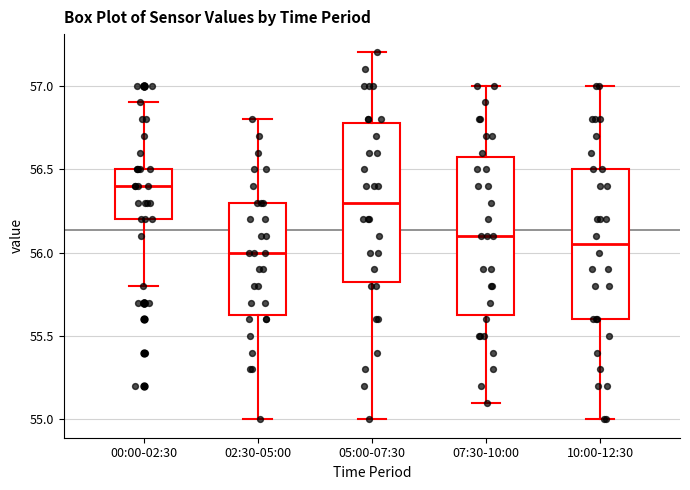

Reading left to right, transcribe this box plot: for each box, give where its median line is, the range the box spans, and where its two whiskers end, as read against the y-axis. The values are not printed on the chart, so give them approximately, as read against the axis.

00:00-02:30: median 56.40, box 56.20 to 56.50, whiskers 55.80 to 56.90
02:30-05:00: median 56.00, box 55.65 to 56.30, whiskers 55.00 to 56.80
05:00-07:30: median 56.30, box 55.85 to 56.80, whiskers 55.00 to 57.20
07:30-10:00: median 56.10, box 55.65 to 56.60, whiskers 55.10 to 57.00
10:00-12:30: median 56.05, box 55.60 to 56.50, whiskers 55.00 to 57.00